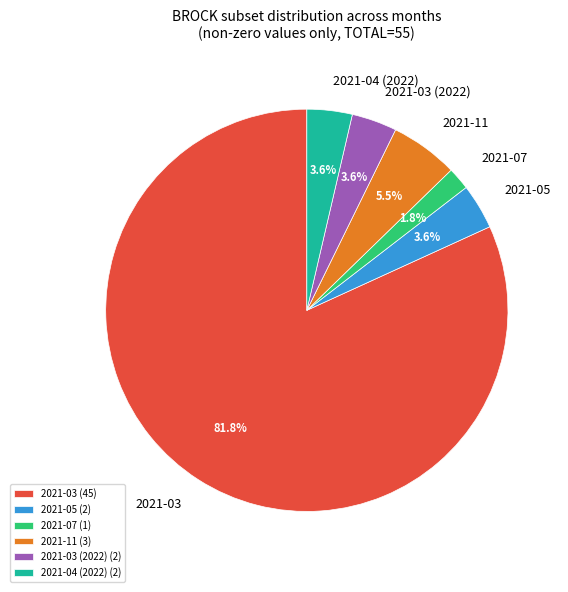

Which category has the smallest portion of the pie?

2021-07 (1)